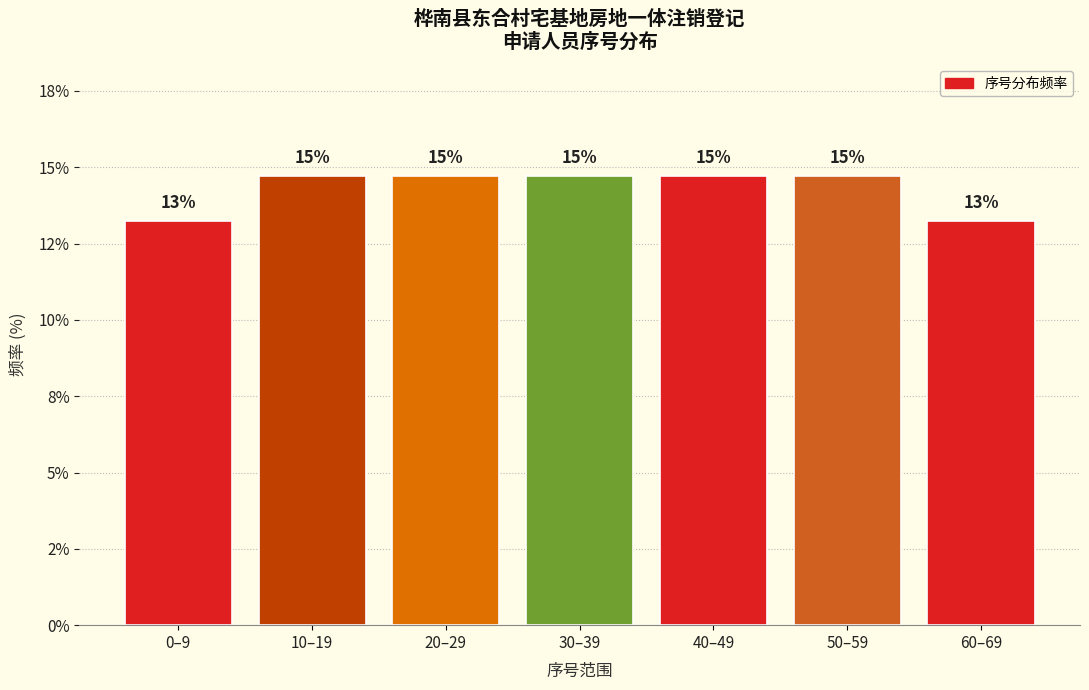

Are the bars horizontal?

No